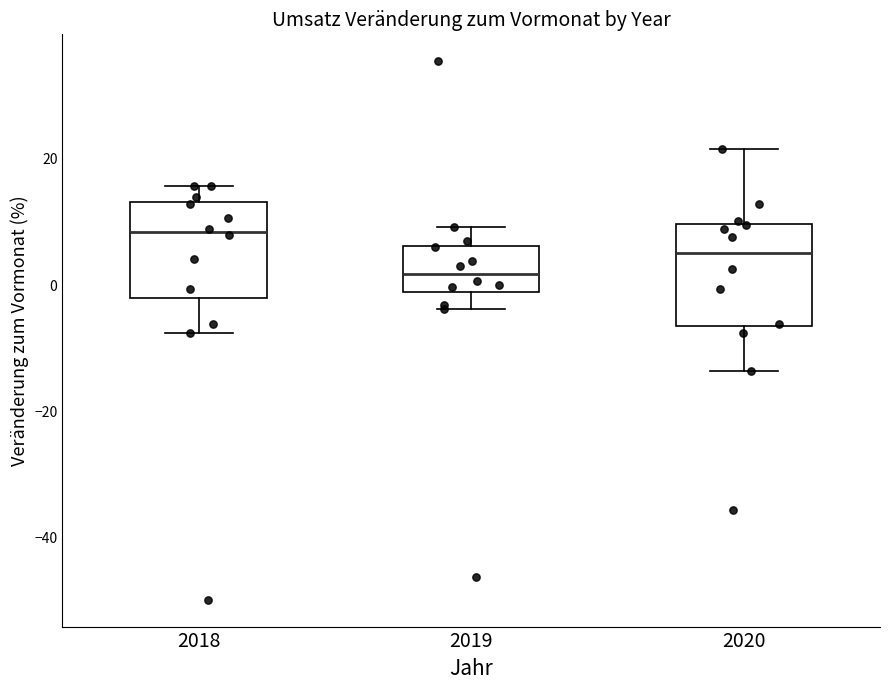

Reading left to right, transcribe this box plot: for each box, give where its median line is, the range the box spans, and where its two whiskers end, as read against the y-axis. The values are not printed on the chart, so give them approximately, as read against the axis.

2018: median 8, box -2 to 14, whiskers -8 to 16
2019: median 2, box -2 to 6, whiskers -4 to 10
2020: median 6, box -6 to 10, whiskers -14 to 22